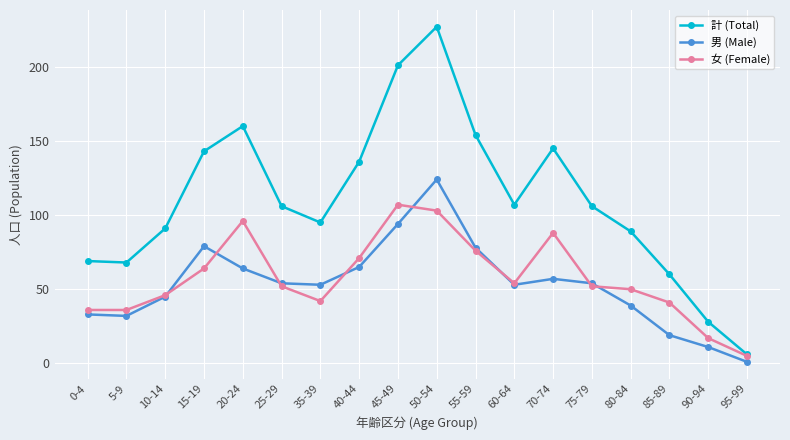

True or false: 男 (Male) has a value of 62 at 45-49.

False